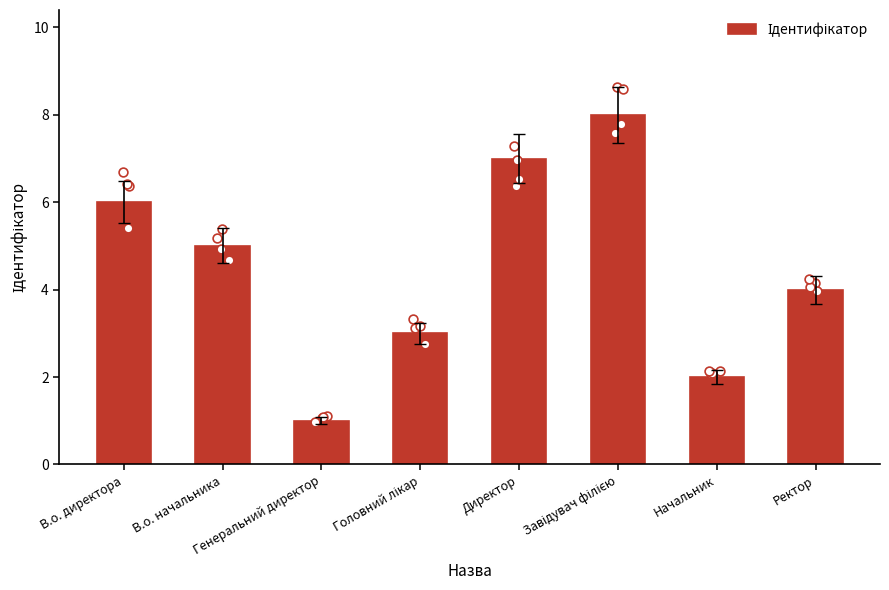

What is the change in value from Начальник to Ректор?

+2